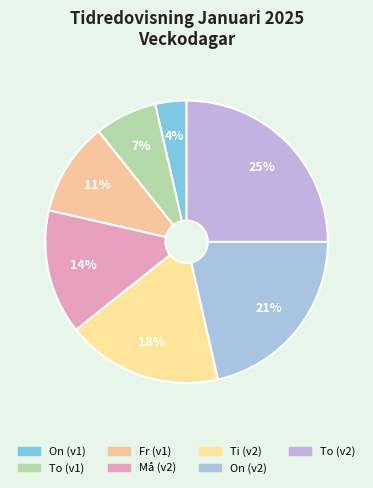

Does any single category account for the majority?

No